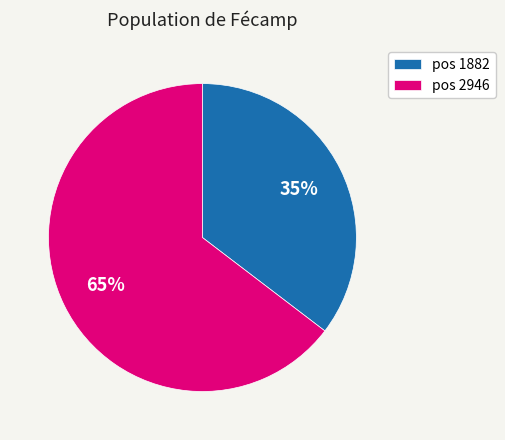

Is the sum of pos 1882 and pos 2946 greater than half?

Yes